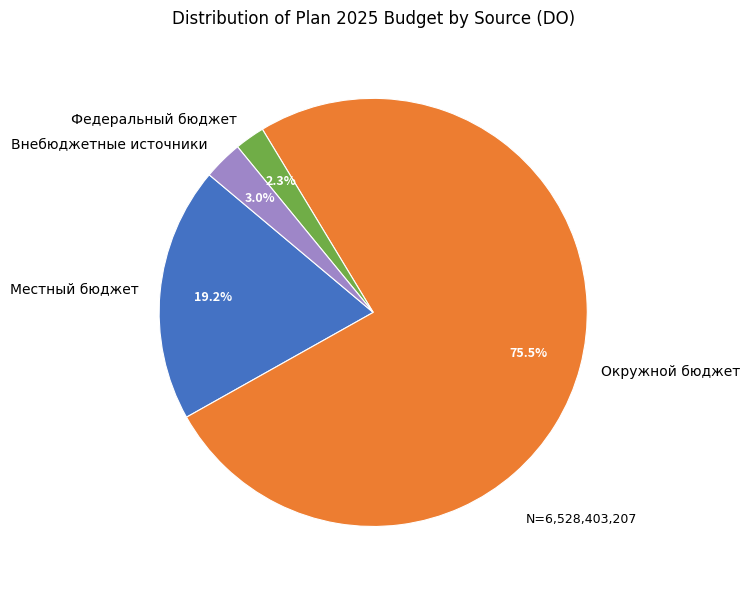

True or false: Федеральный бюджет accounts for 2% of the total.

True